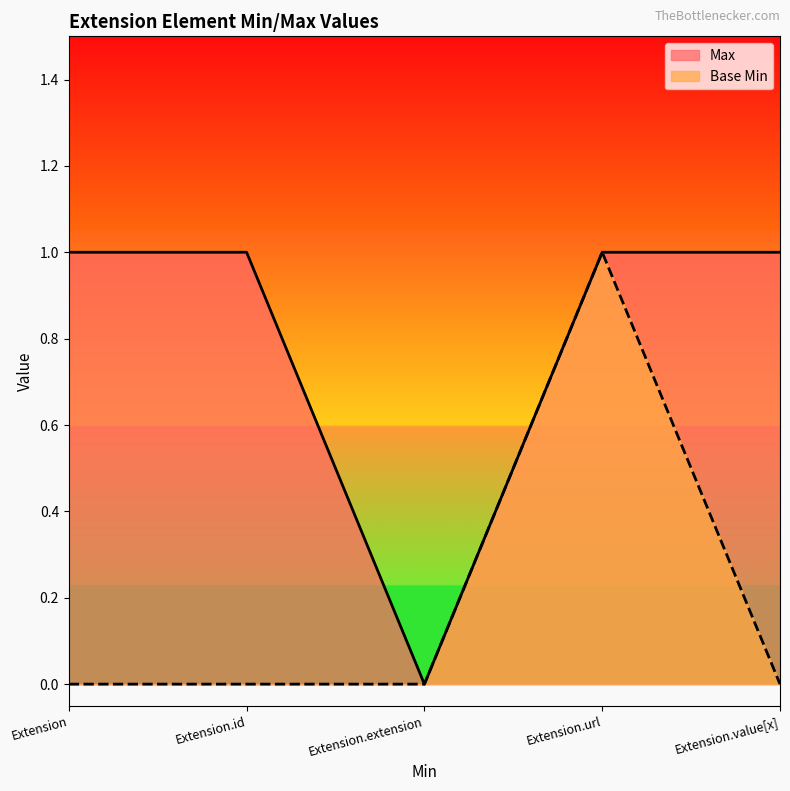

What is the label of the 1st point from the left?

Extension